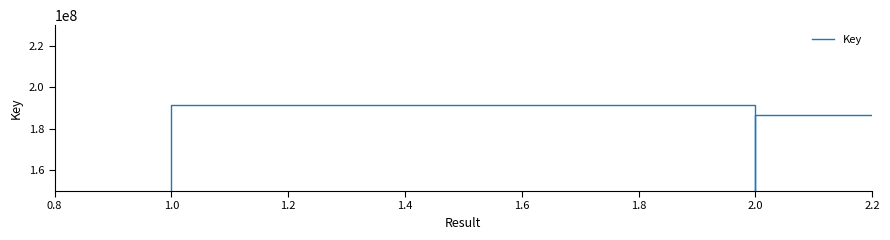

What is the greatest value displayed?

191515198